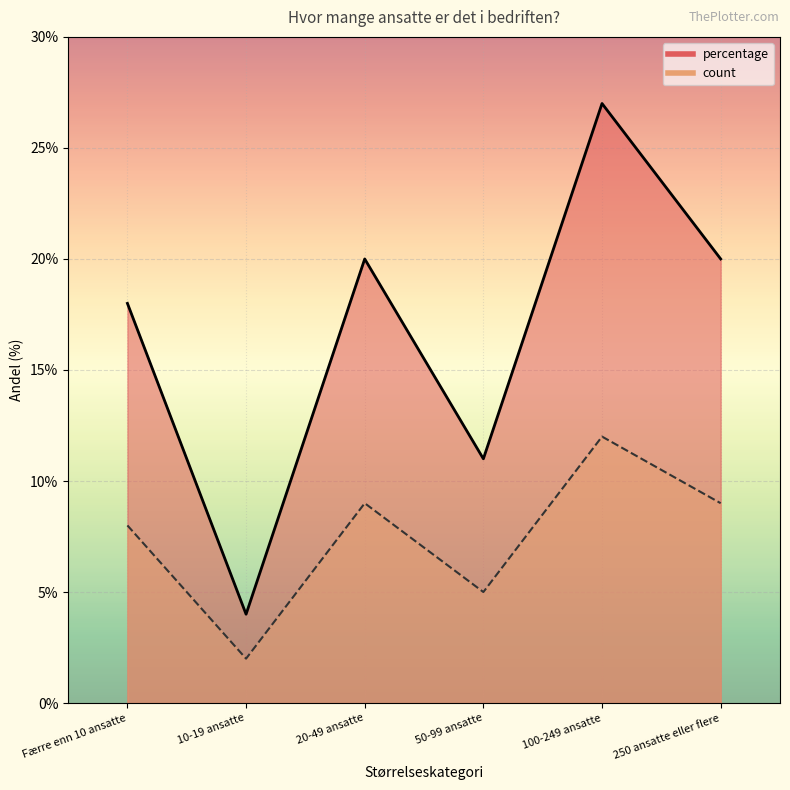

True or false: percentage has a value of 20 at 20-49 ansatte.

True